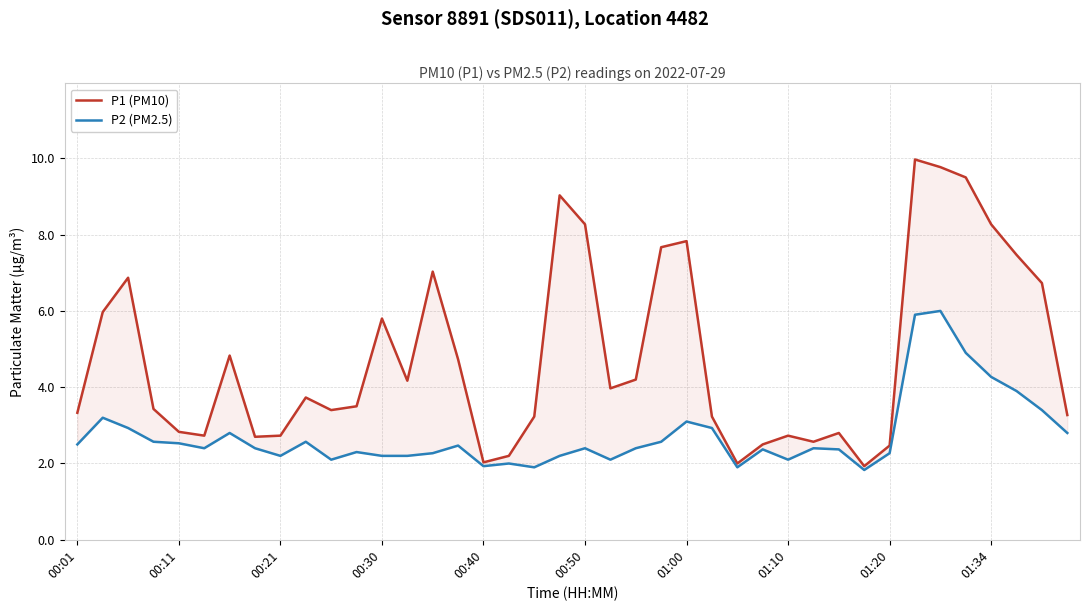

Between 35 and 01:20, which is larger?

35